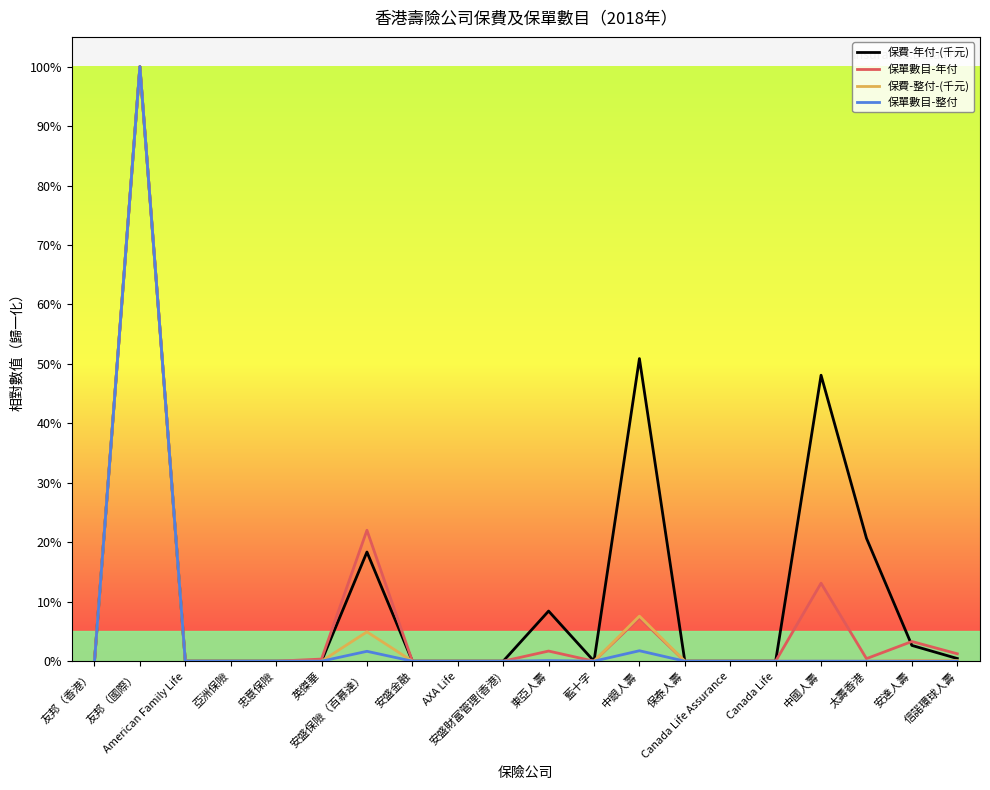

True or false: 保費-年付-(千元) has more than 0 interior local peaks.

True